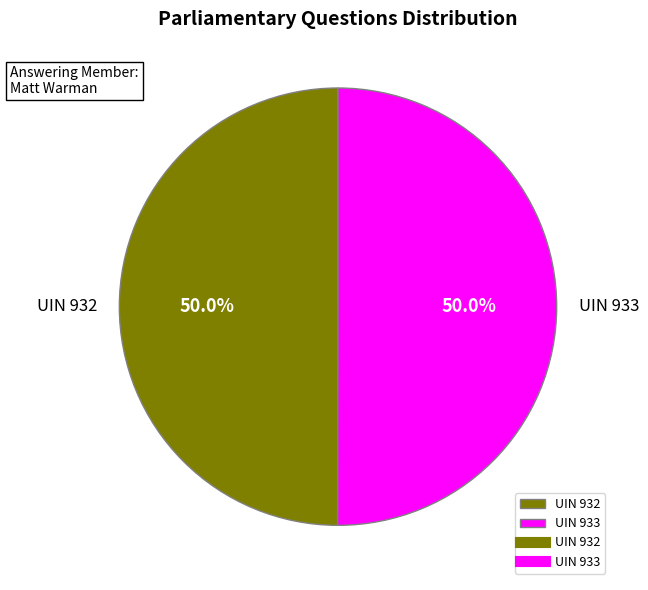

Combined, do UIN 933 and UIN 932 account for over 50%?

Yes